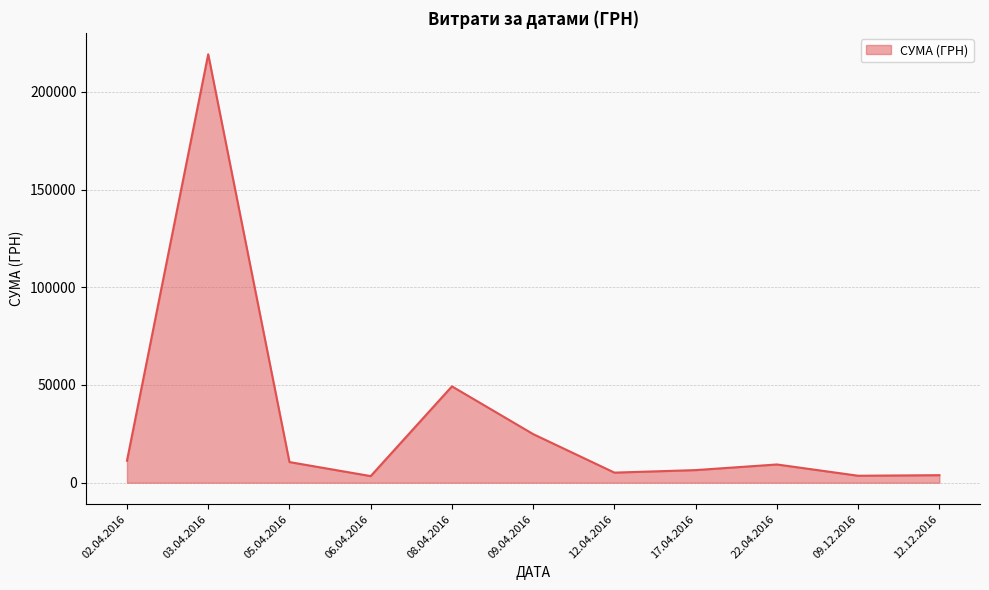

What is the change in value from 08.04.2016 to 09.12.2016?

-45732.1